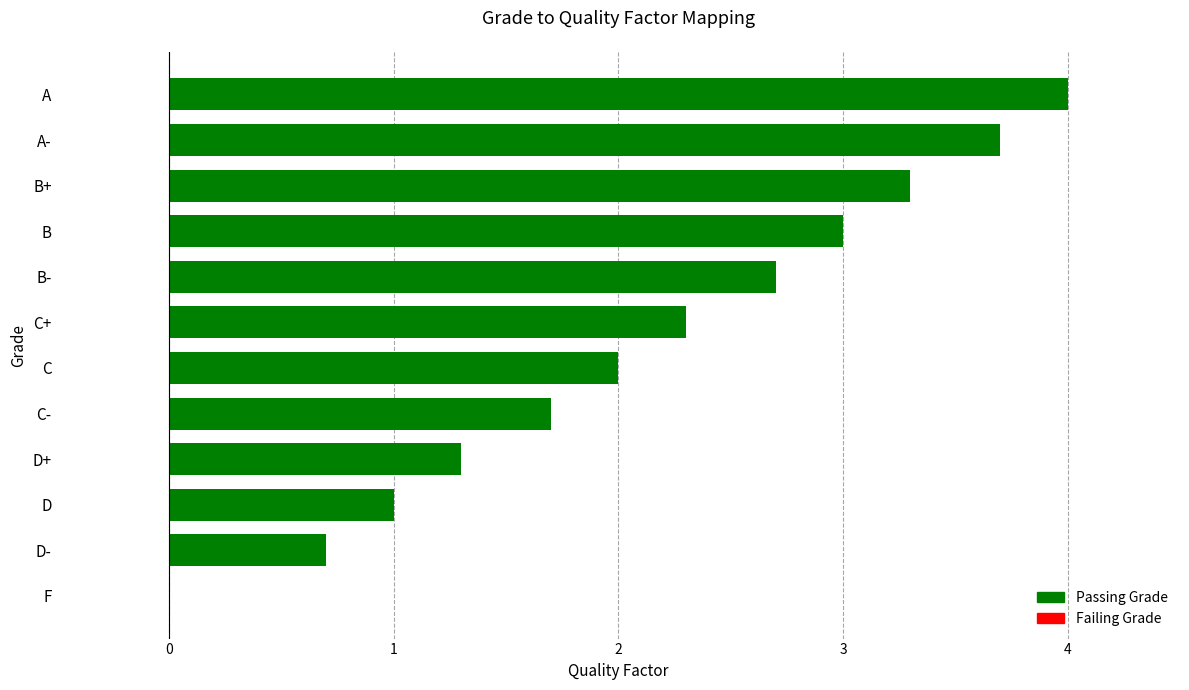

What is the ratio of the value at B- to the value at A-?

0.7